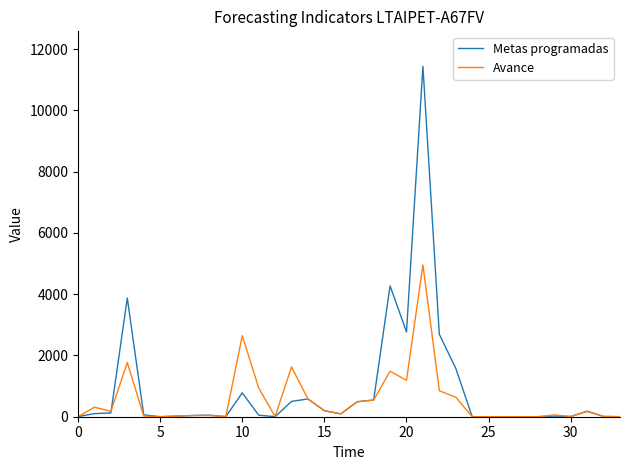

List the series in order of their peak value, lowest first.

Avance, Metas programadas